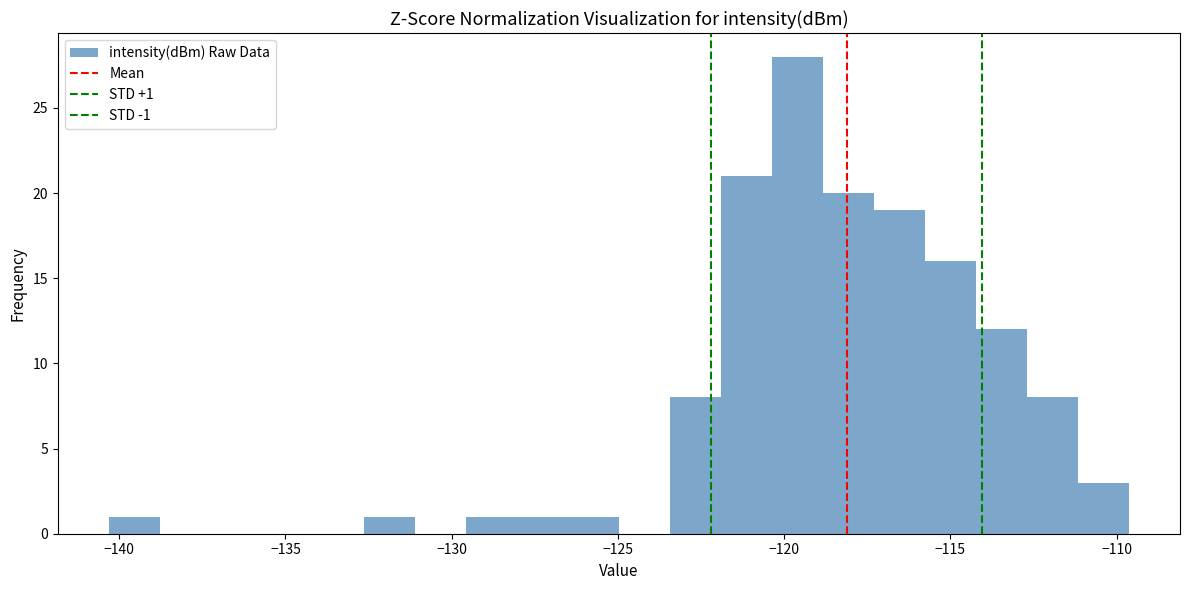

Read against the x-axis, roughly where is the centre of the tallest bar?

-119.5